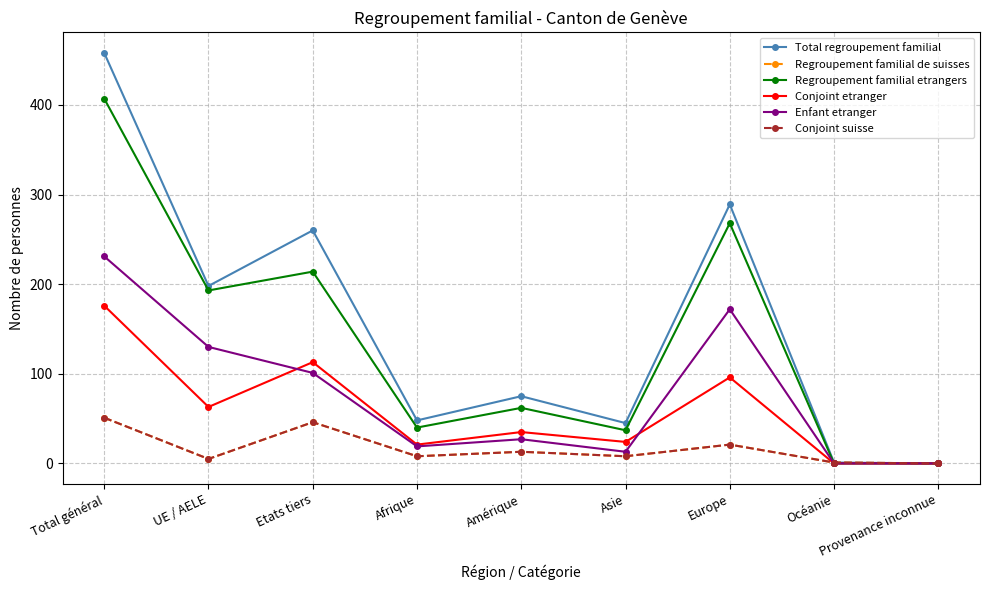

Reading right to left, list all the values displayed in this chart.

Total regroupement familial: Provenance inconnue=0	Océanie=1	Europe=289	Asie=45	Amérique=75	Afrique=48	Etats tiers=260	UE / AELE=198	Total général=458
Regroupement familial de suisses: Provenance inconnue=0	Océanie=1	Europe=21	Asie=8	Amérique=13	Afrique=8	Etats tiers=46	UE / AELE=5	Total général=51
Regroupement familial etrangers: Provenance inconnue=0	Océanie=0	Europe=268	Asie=37	Amérique=62	Afrique=40	Etats tiers=214	UE / AELE=193	Total général=407
Conjoint etranger: Provenance inconnue=0	Océanie=0	Europe=96	Asie=24	Amérique=35	Afrique=21	Etats tiers=113	UE / AELE=63	Total général=176
Enfant etranger: Provenance inconnue=0	Océanie=0	Europe=172	Asie=13	Amérique=27	Afrique=19	Etats tiers=101	UE / AELE=130	Total général=231
Conjoint suisse: Provenance inconnue=0	Océanie=1	Europe=21	Asie=8	Amérique=13	Afrique=8	Etats tiers=46	UE / AELE=5	Total général=51